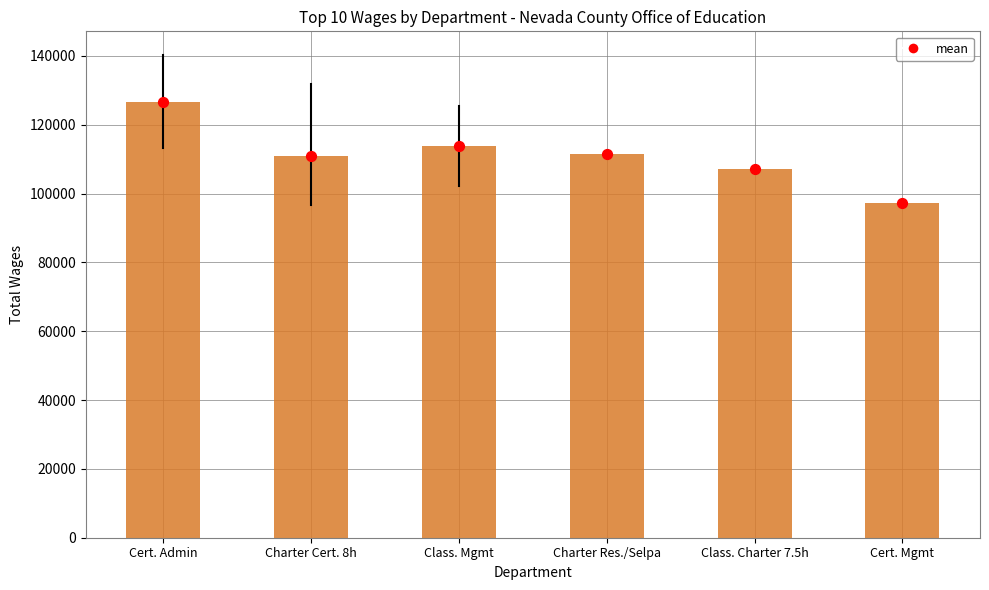

What is the total value across all series at Cert. Mgmt?

194530.0